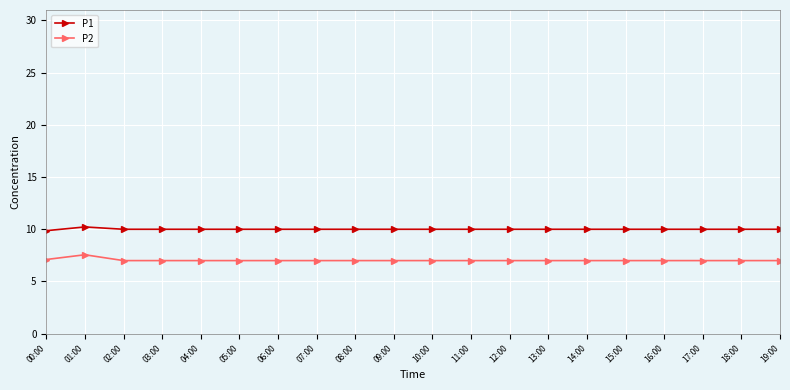

What is the minimum value for P2?

7.0